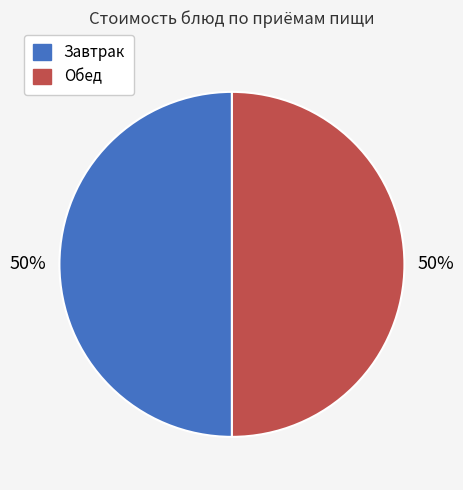

To the nearest percent, what is the average slice percentage?

50%